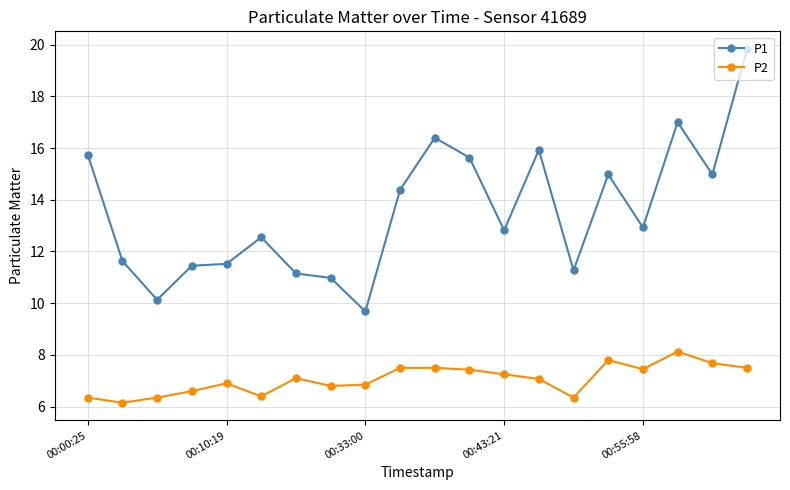

True or false: P2 and P1 intersect in this chart.

False